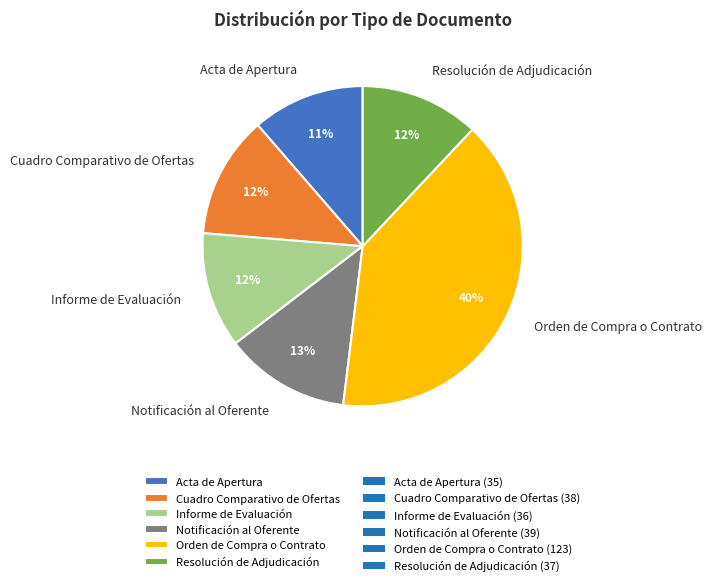

True or false: Cuadro Comparativo de Ofertas accounts for 12% of the total.

True